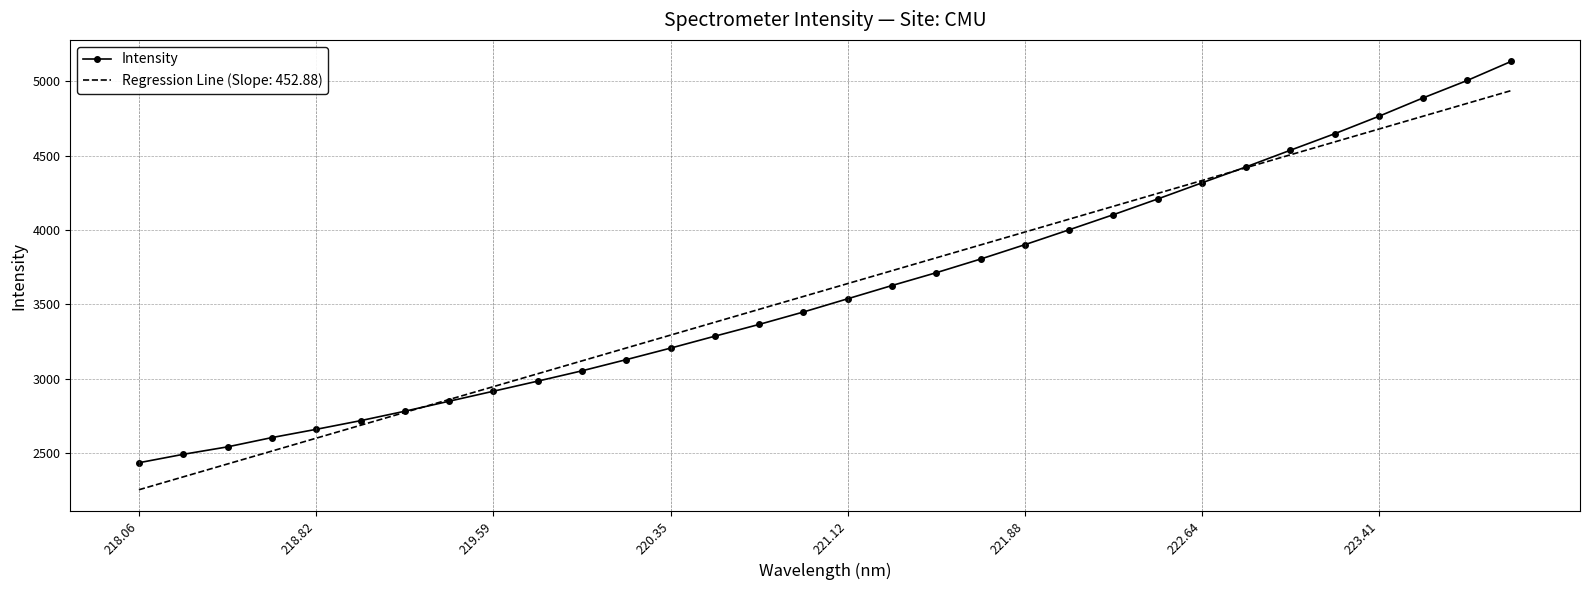

Which series has the largest range (max minus min)?

Intensity